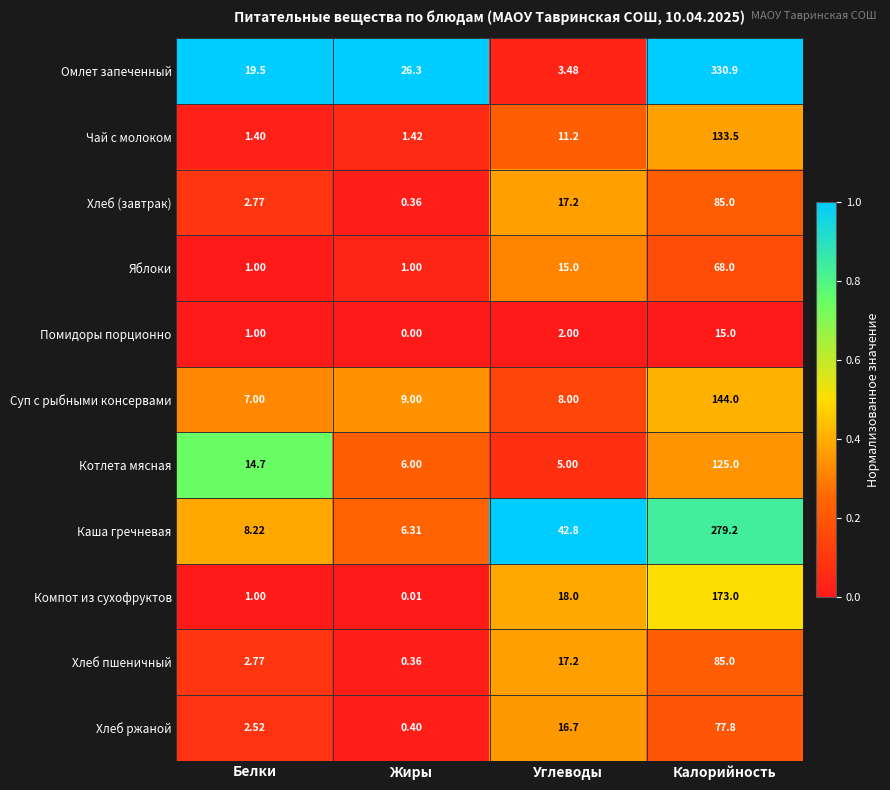

Rank the categories by Суп с рыбными консервами value from highest to lowest.

Калорийность, Жиры, Углеводы, Белки